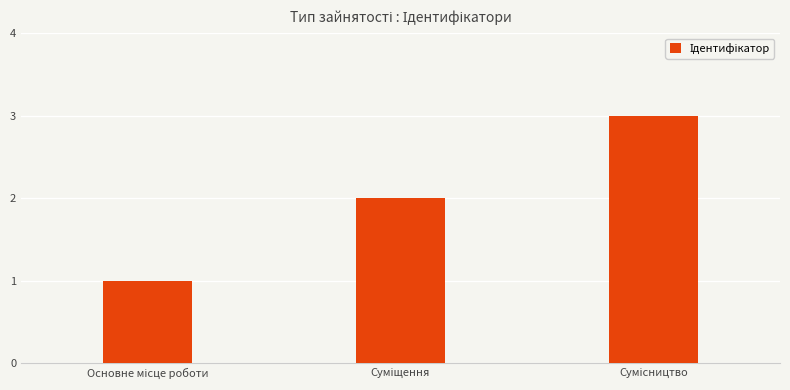

What is the sum of all values?

6